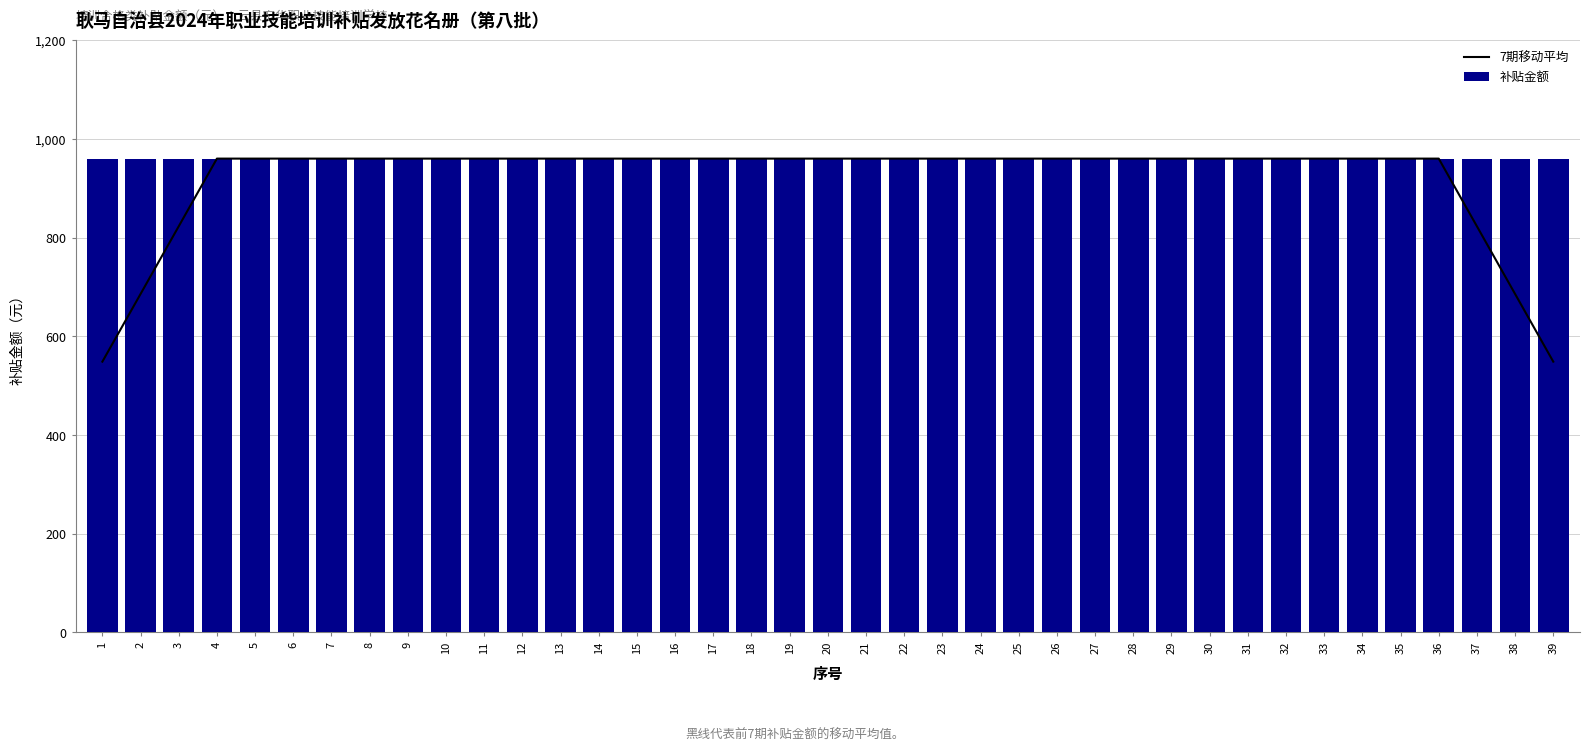

What is the total value across all series at 3?

1782.9